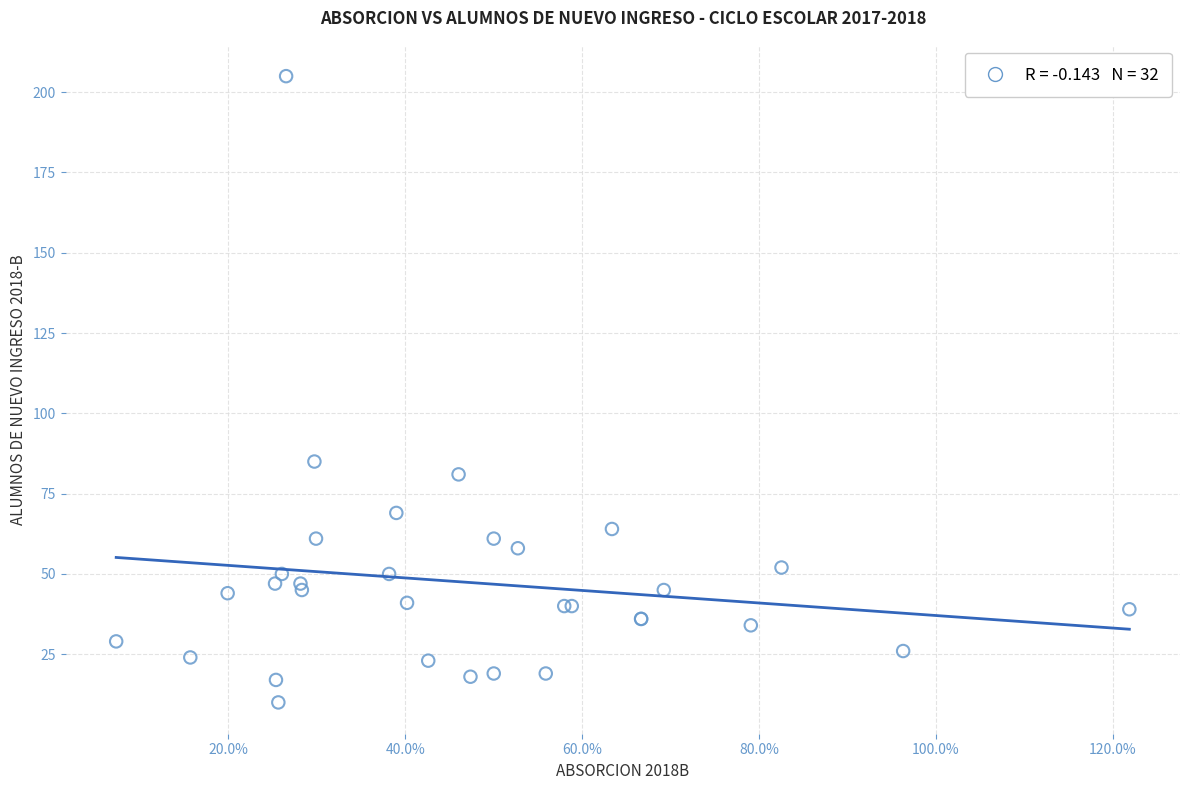

What Y value in the scatter plot is closest to 107?

85